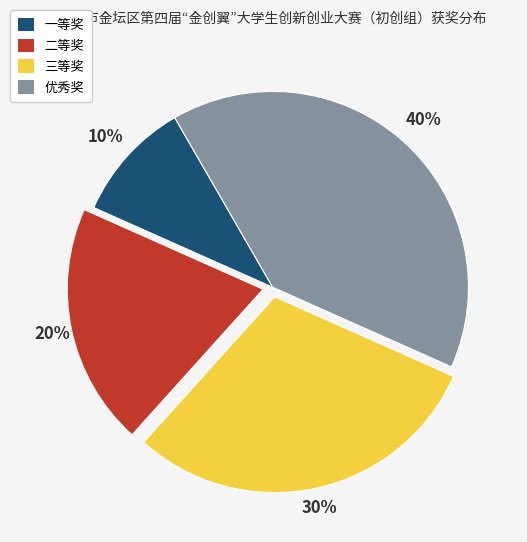

Rank the categories by value from highest to lowest.

优秀奖, 三等奖, 二等奖, 一等奖